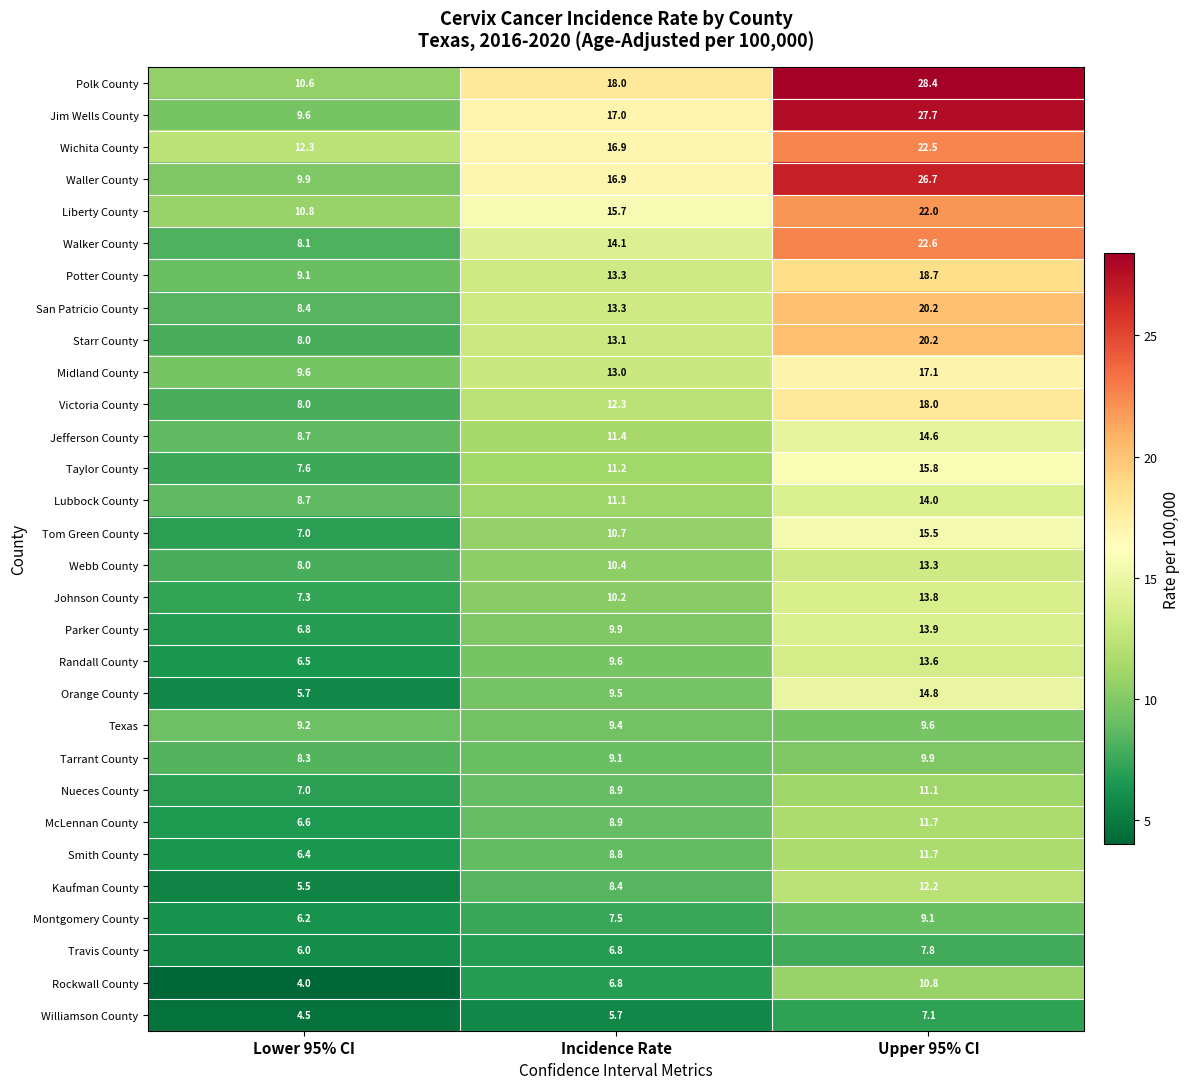

What is the sum of all Johnson County values?

31.3